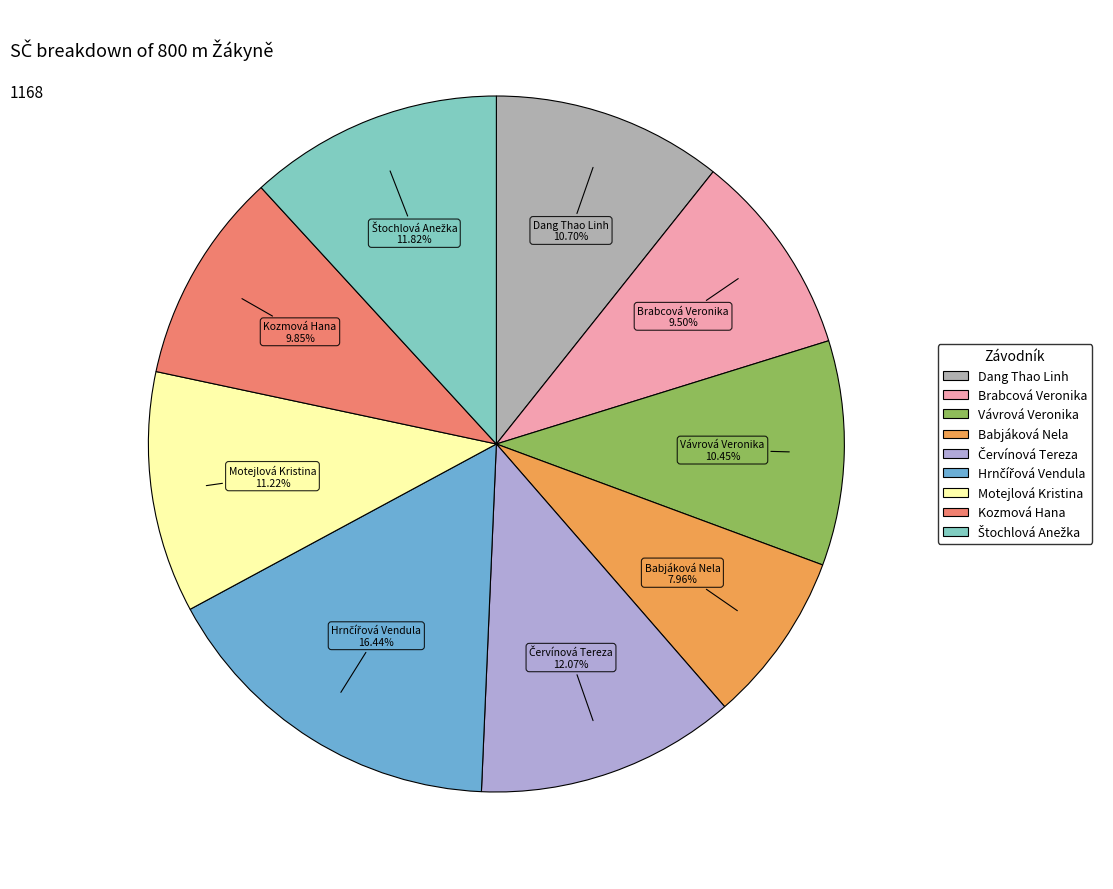

Is there any slice that represents more than half of the pie?

No